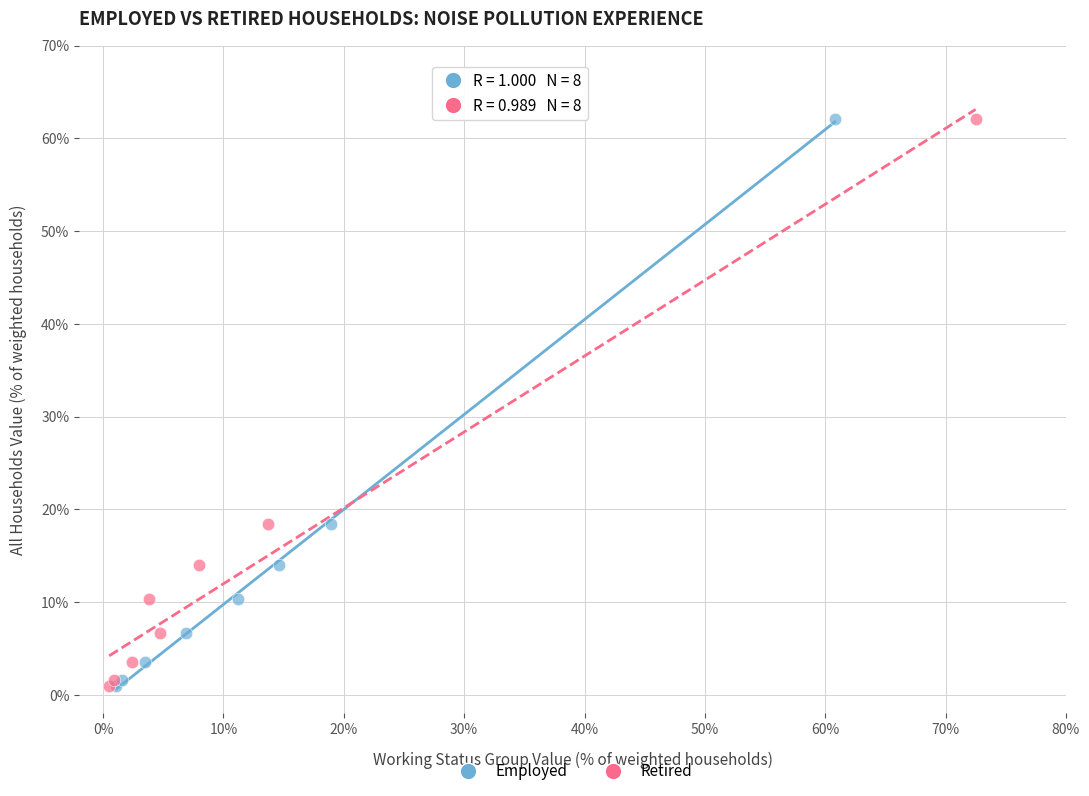

What are all the series names shown in the legend?

Employed, Retired